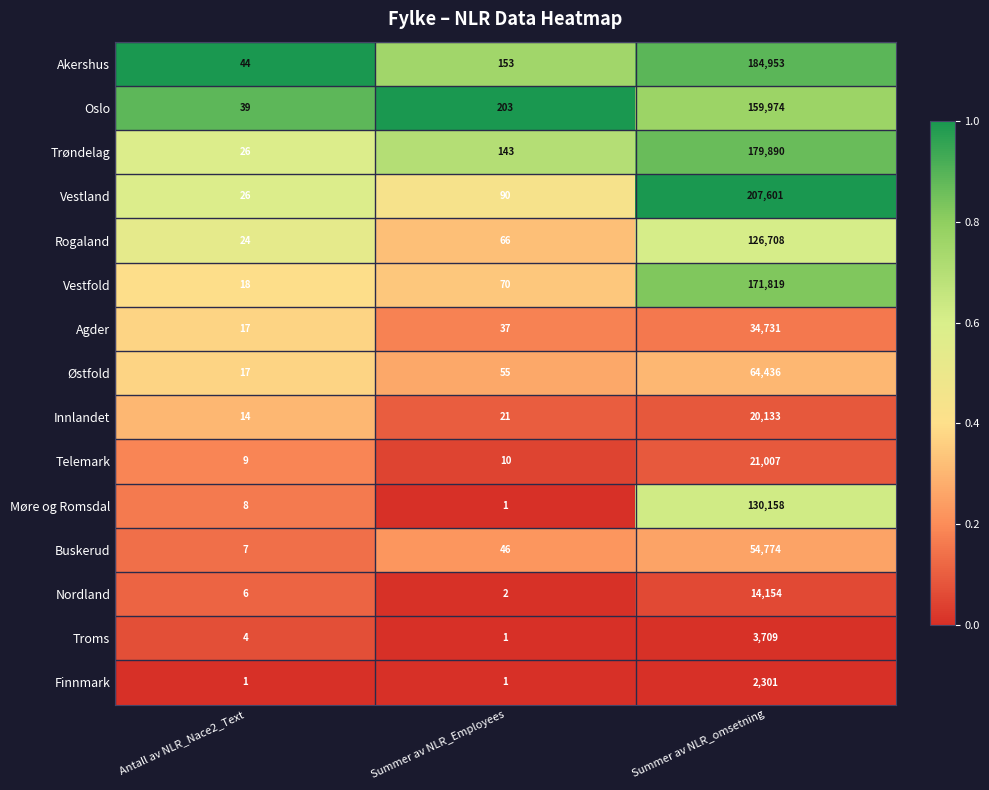

List the series in order of their peak value, highest first.

Vestland, Akershus, Trøndelag, Vestfold, Oslo, Møre og Romsdal, Rogaland, Østfold, Buskerud, Agder, Telemark, Innlandet, Nordland, Troms, Finnmark